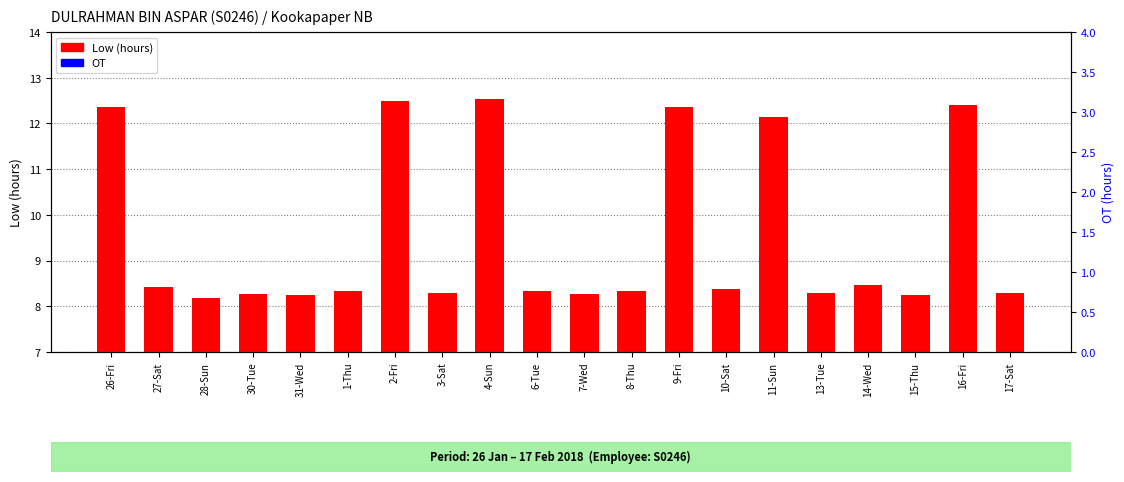

What is the difference between the Low (hours) values at 11-Sun and 17-Sat?

3.8